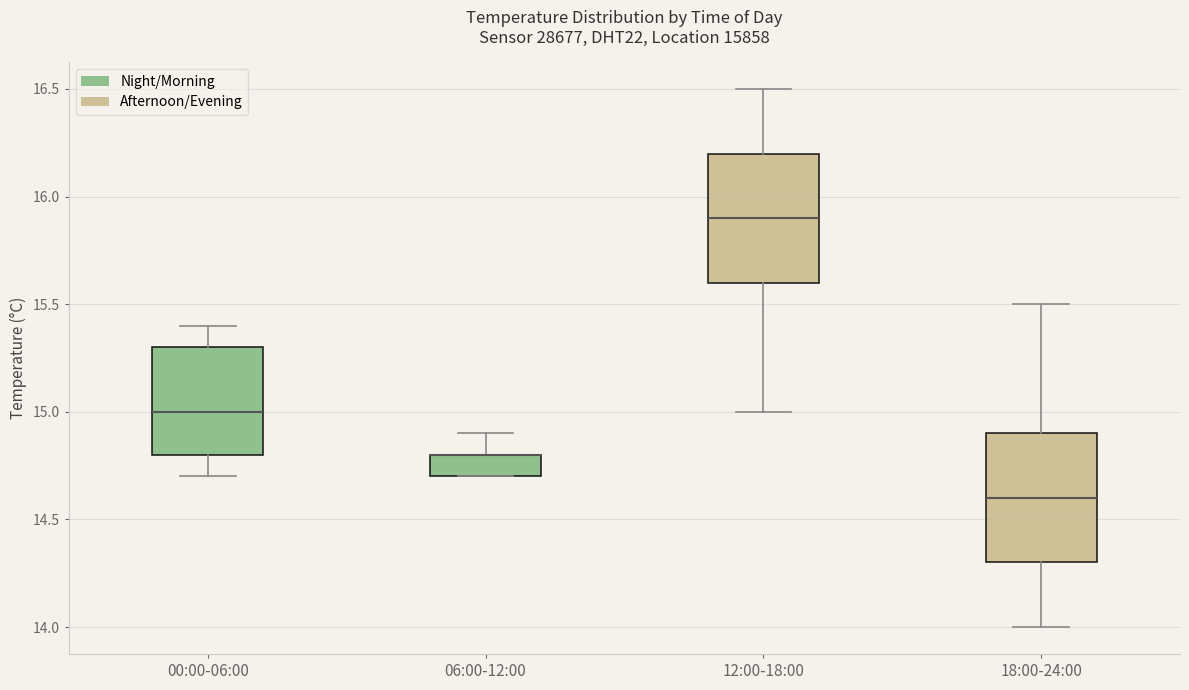

Reading left to right, transcribe this box plot: for each box, give where its median line is, the range the box spans, and where its two whiskers end, as read against the y-axis. The values are not printed on the chart, so give them approximately, as read against the axis.

00:00-06:00: median 15.0, box 14.8 to 15.3, whiskers 14.7 to 15.4
06:00-12:00: median 14.8 (drawn on the box's upper edge), box 14.7 to 14.8, whiskers 14.7 to 14.9
12:00-18:00: median 15.9, box 15.6 to 16.2, whiskers 15.0 to 16.5
18:00-24:00: median 14.6, box 14.3 to 14.9, whiskers 14.0 to 15.5